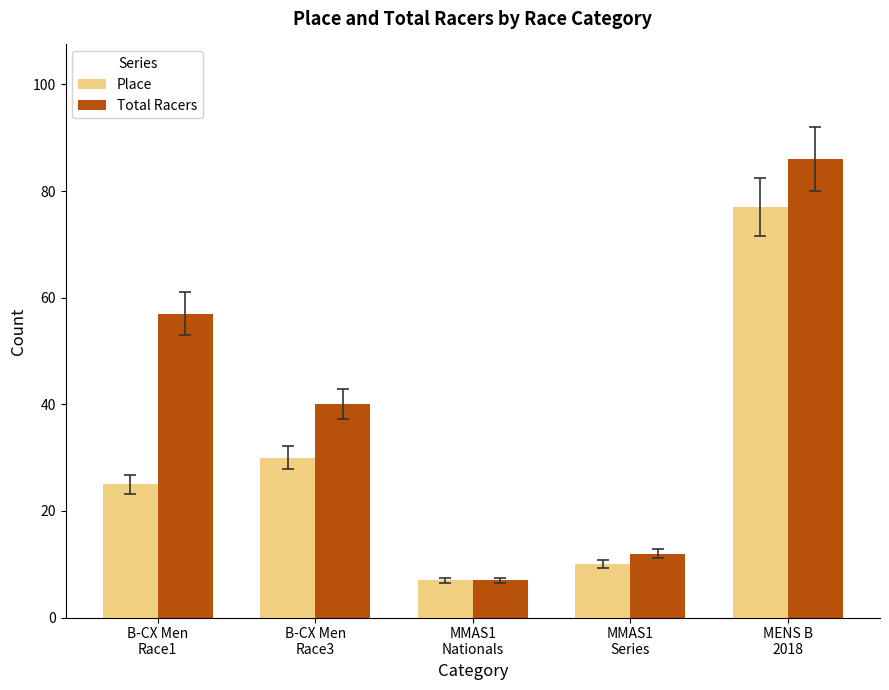

Read the Place value at MMAS1
Series, to the nearest 5.

10